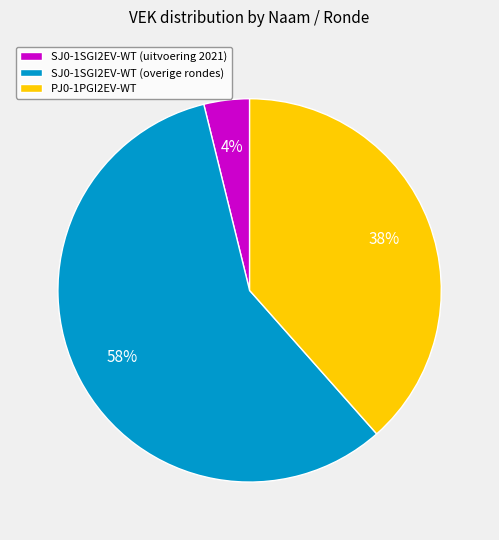

Which category has the biggest portion of the pie?

SJ0-1SGI2EV-WT (overige rondes)